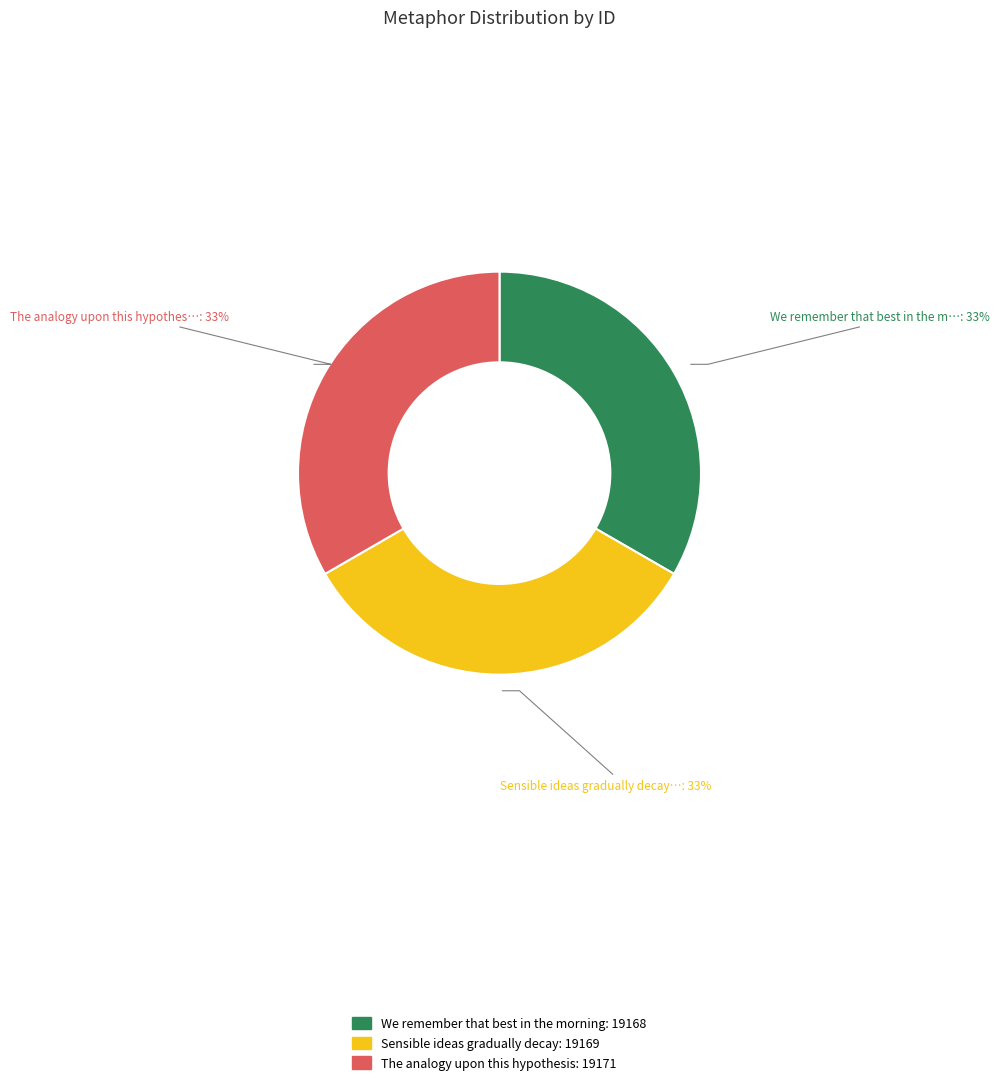

To the nearest percent, what portion does We remember that best in the morning represent?

33%